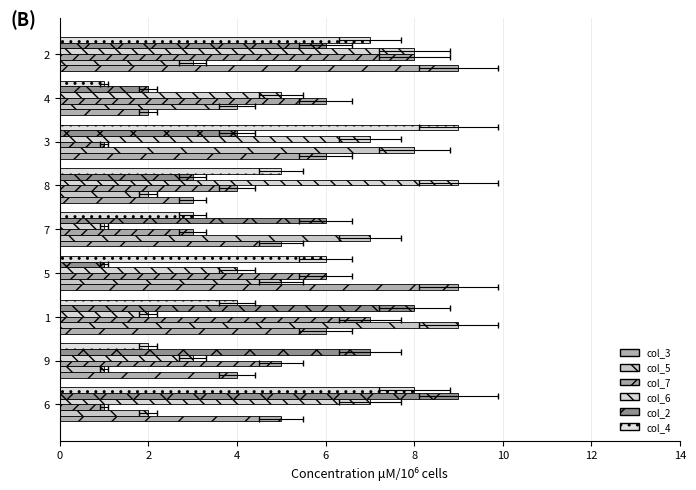

True or false: col_2 has a value of 1 at 5.

False